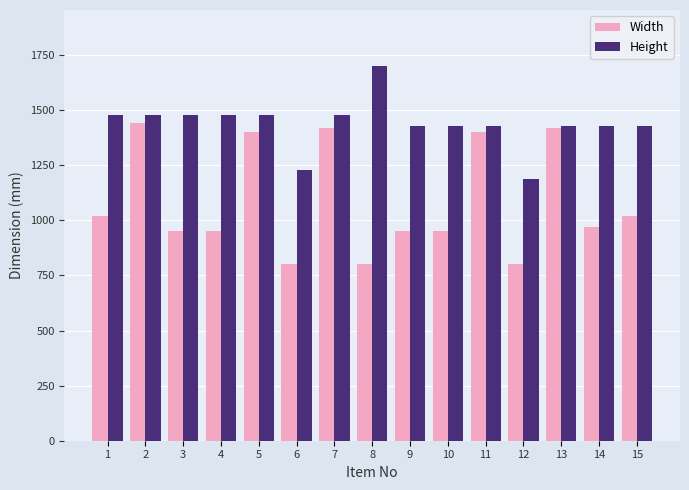

What is the total value across all series at 6?

2030